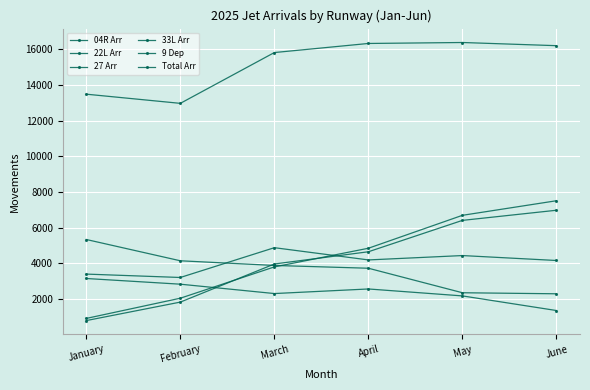

Reading left to right, list all the values displayed in this chart.

04R Arr: 918	2051	3806	4852	6698	7515
22L Arr: 3403	3213	4883	4197	4442	4165
27 Arr: 5342	4149	3887	3731	2357	2299
33L Arr: 3156	2837	2312	2569	2180	1360
9 Dep: 797	1833	3969	4655	6414	6982
Total Arr: 13488	12974	15822	16331	16385	16207